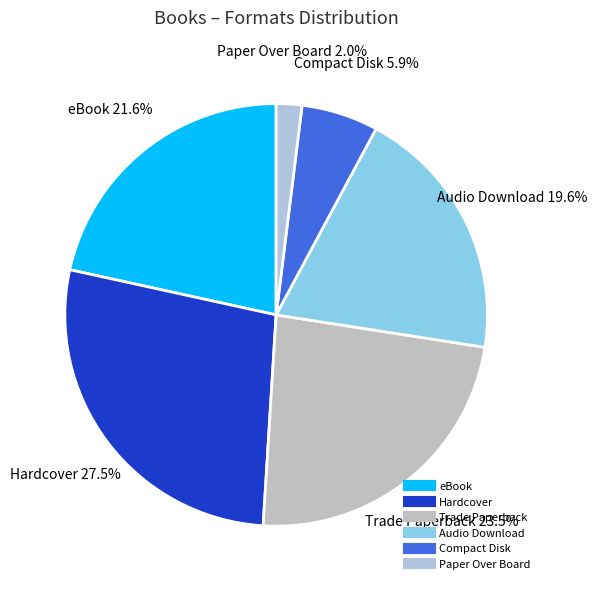

Rank the categories by value from highest to lowest.

Hardcover, Trade Paperback, eBook, Audio Download, Compact Disk, Paper Over Board